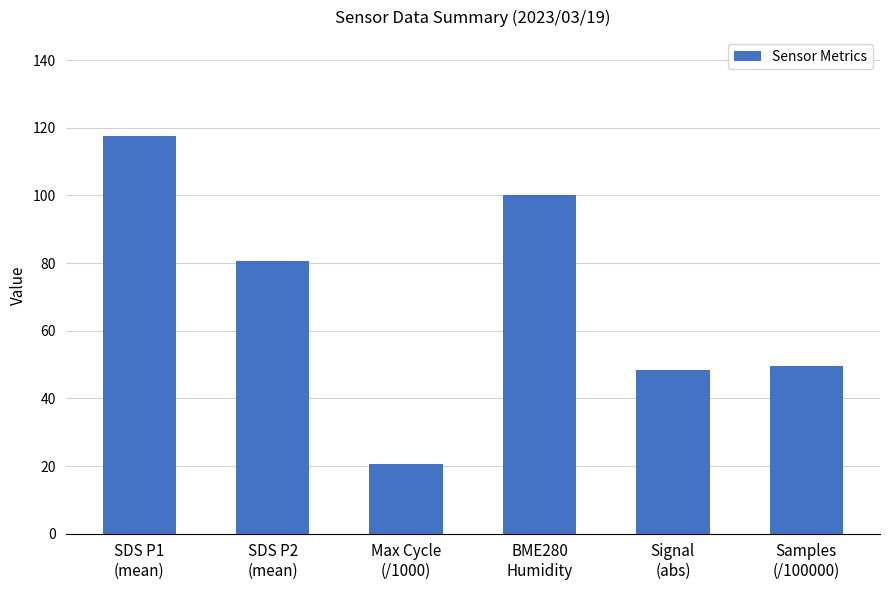

What is the change in value from Signal
(abs) to Samples
(/100000)?

+1.1